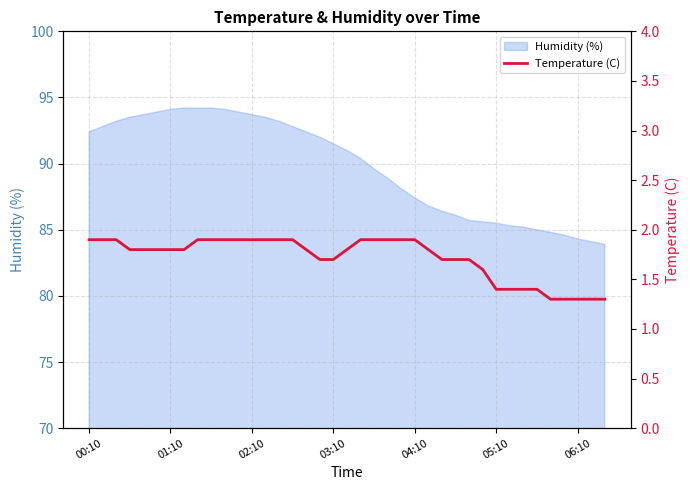

Reading left to right, extract all data points from this chart.

1.9	1.9	1.9	1.8	1.8	1.8	1.8	1.8	1.9	1.9	1.9	1.9	1.9	1.9	1.9	1.9	1.8	1.7	1.7	1.8	1.9	1.9	1.9	1.9	1.9	1.8	1.7	1.7	1.7	1.6	1.4	1.4	1.4	1.4	1.3	1.3	1.3	1.3	1.3